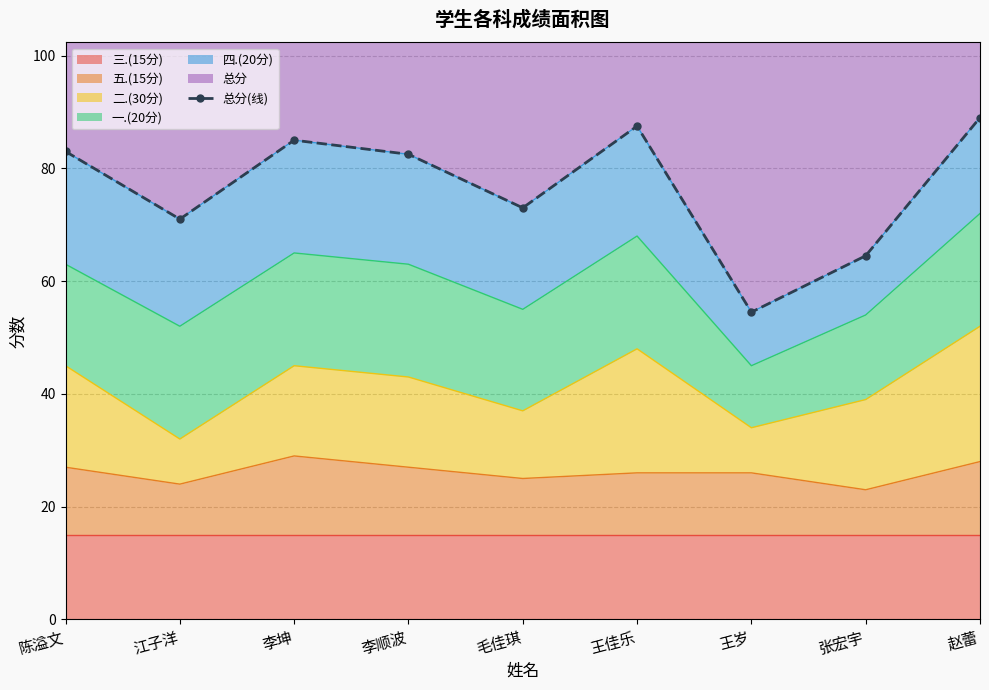

What is the difference between the values at 张宏宇 and 陈溢文?

18.5